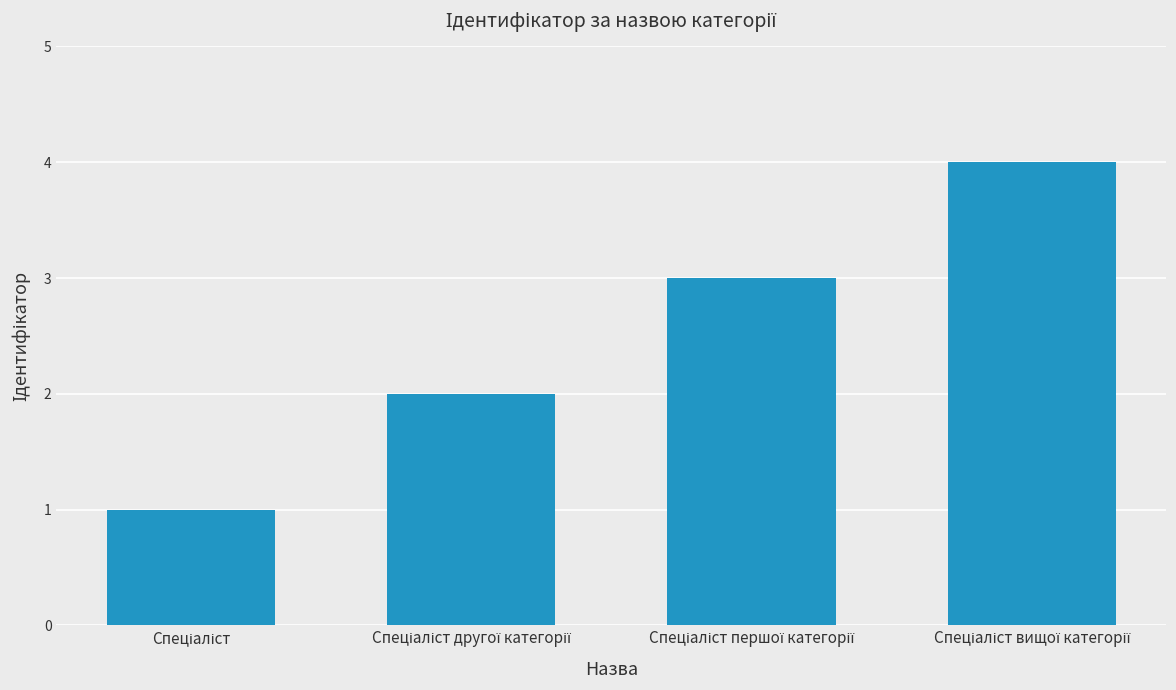

What is the maximum value shown in the chart?

4